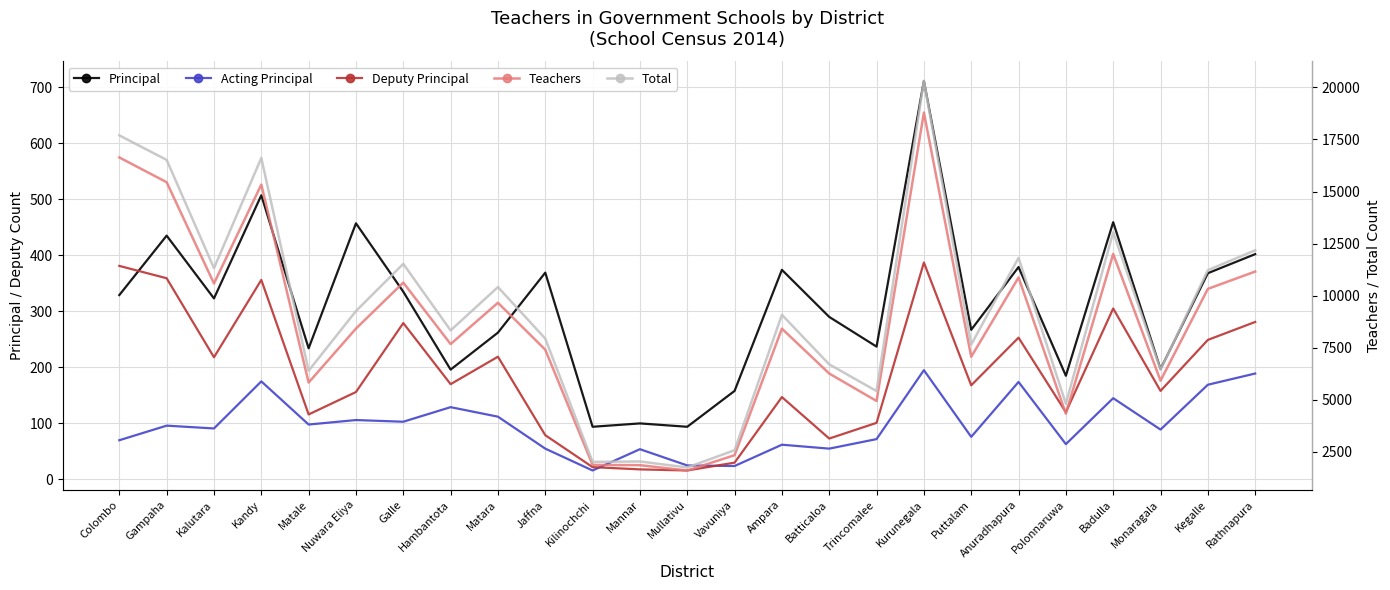

The value of Acting Principal at Matara is 196. True or false?

False